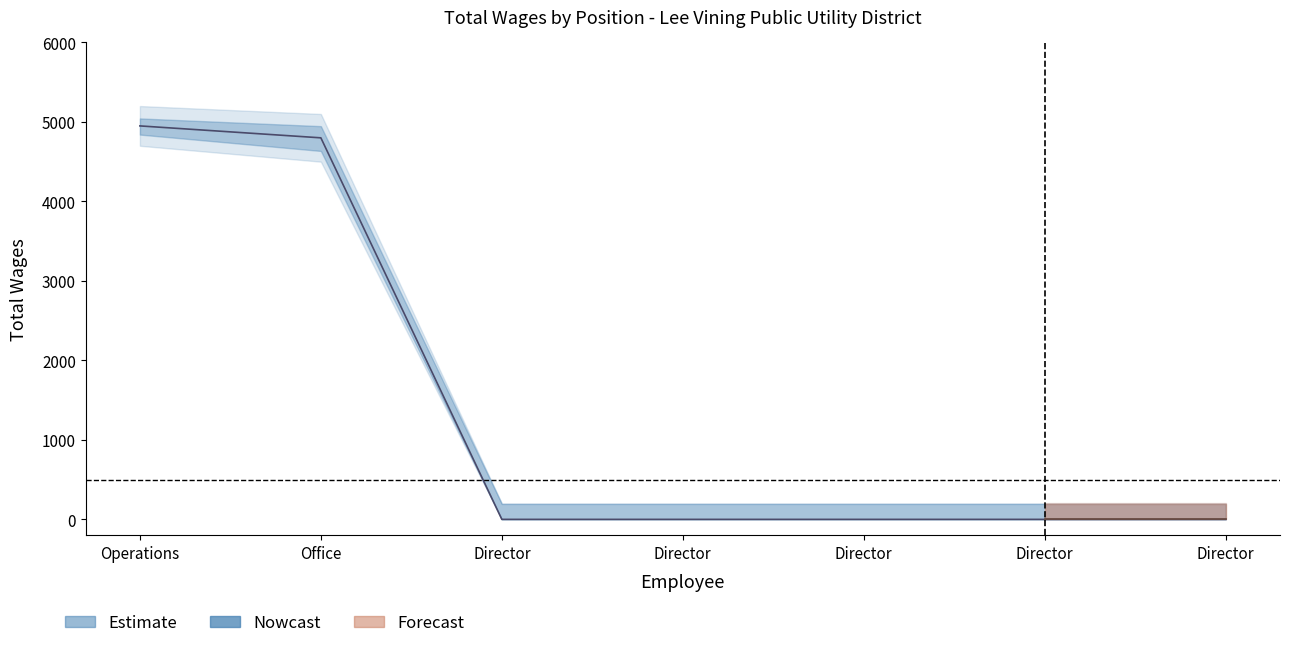

How many positive values are there?

2